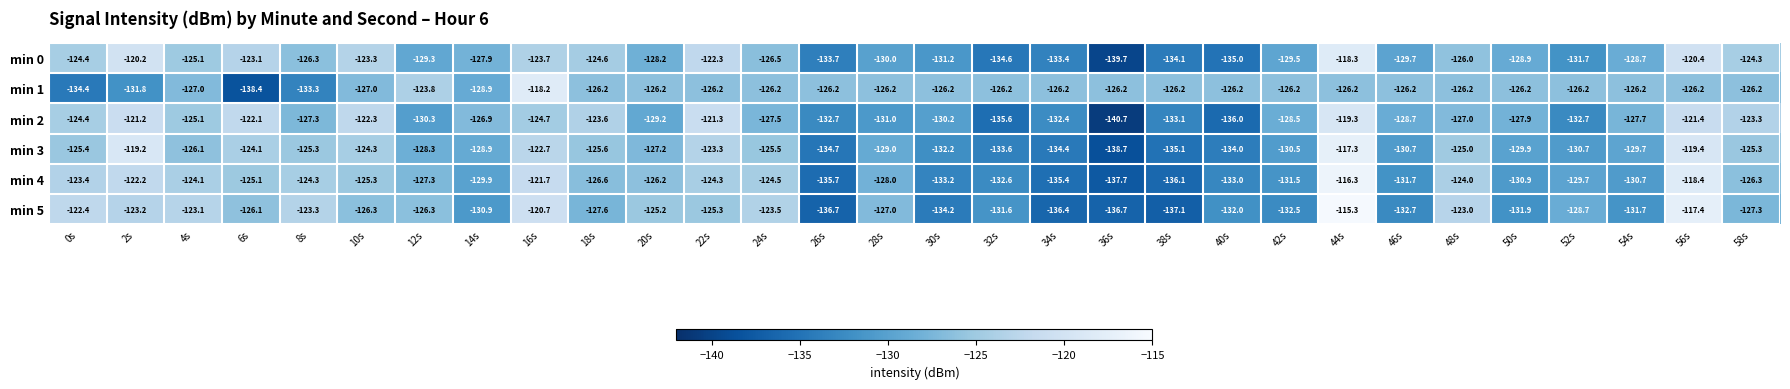

What is the difference between the second highest and minimum values in the min 0 series?

19.5